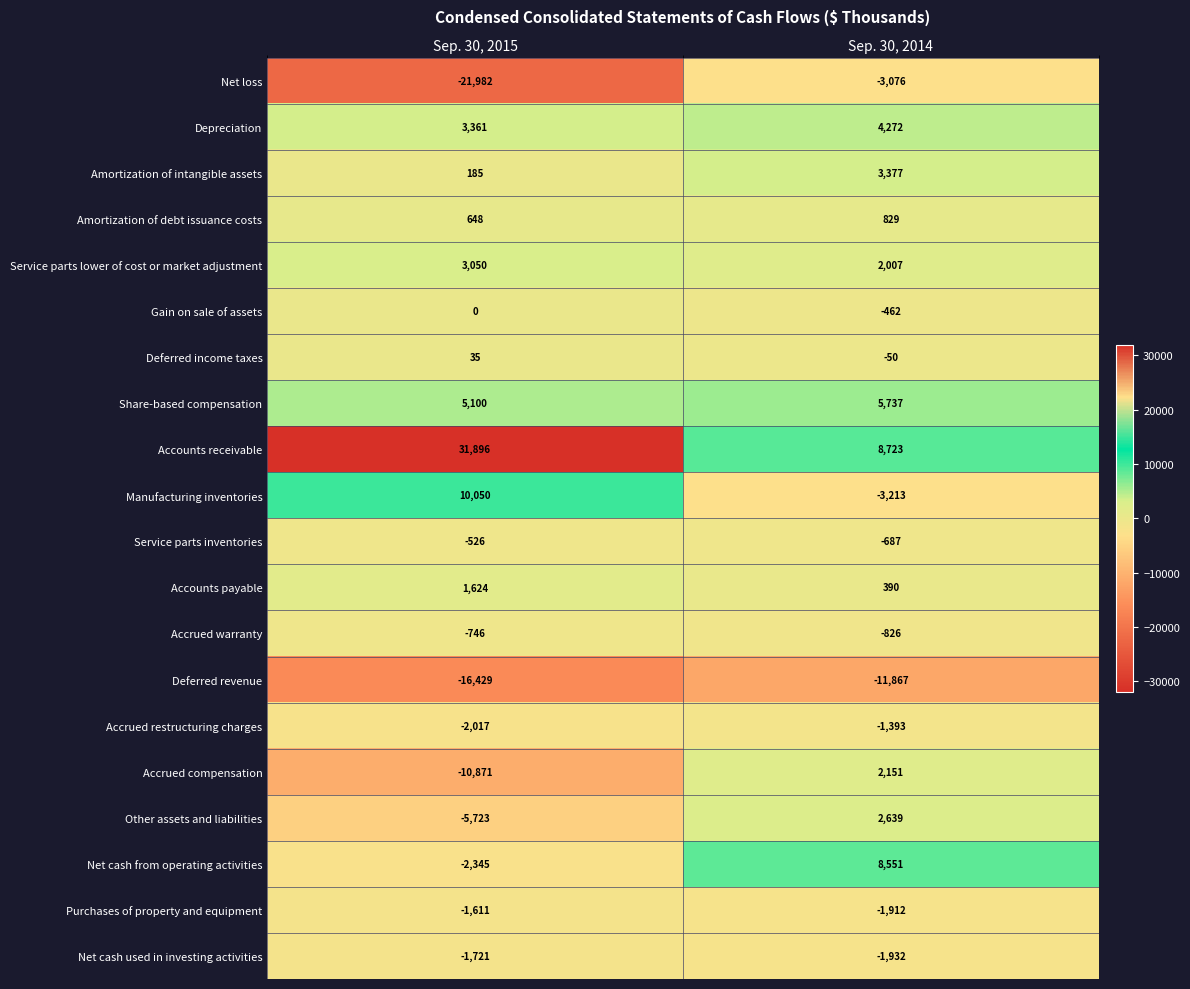

Rank the categories by Amortization of debt issuance costs value from lowest to highest.

Sep. 30, 2015, Sep. 30, 2014